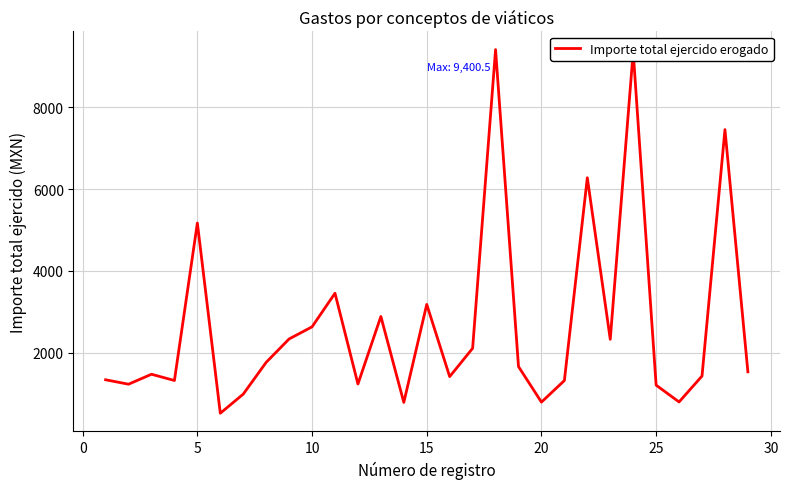

What is the greatest value displayed?

9400.5